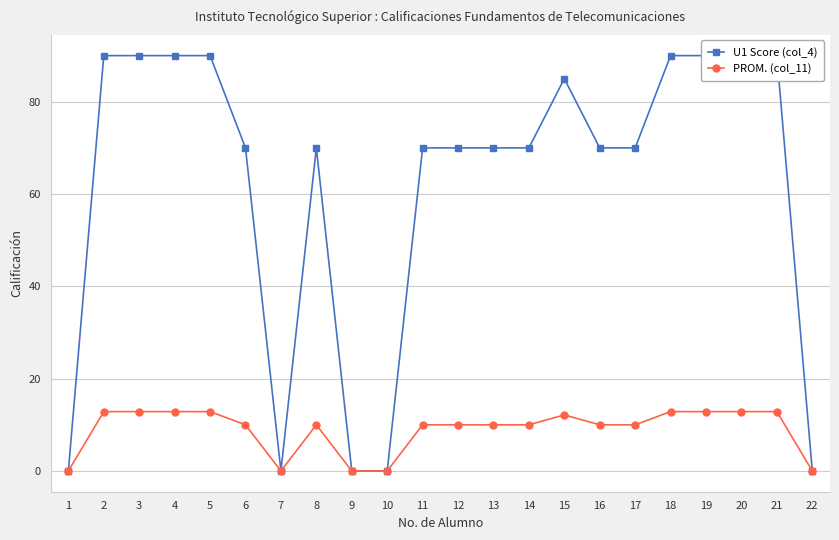

What are all the series names shown in the legend?

U1 Score (col_4), PROM. (col_11)